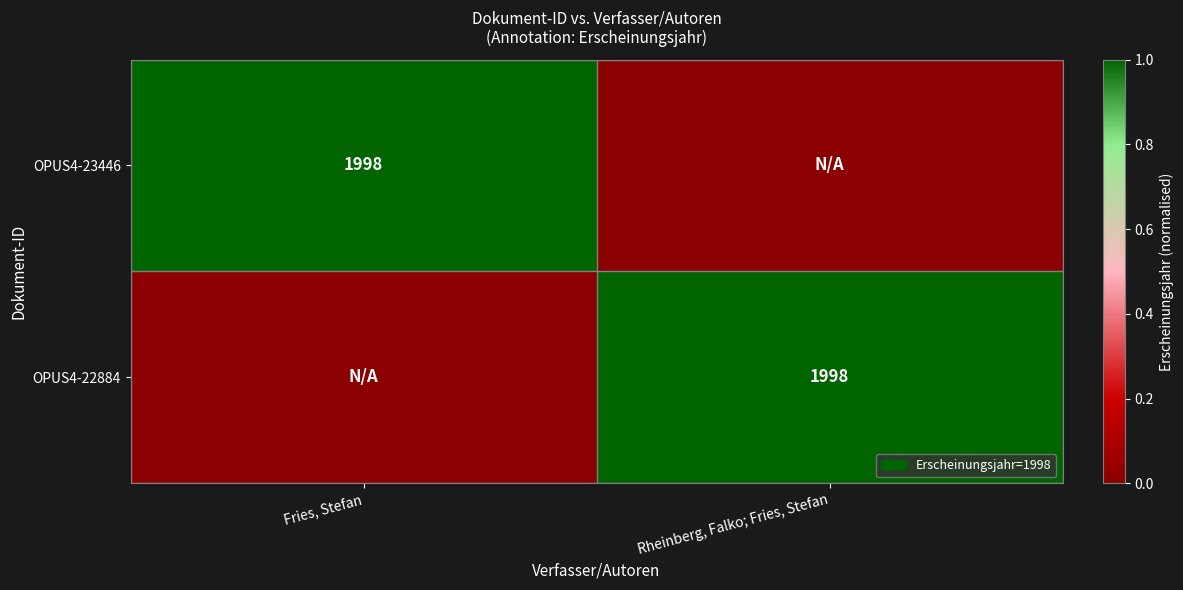

The value of OPUS4-23446 at Fries, Stefan is 907. True or false?

False